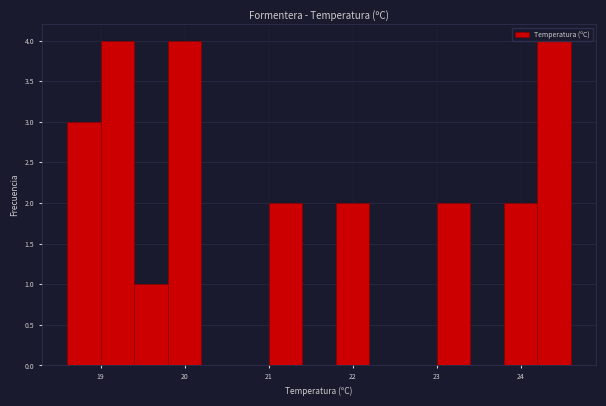

Reading left to right, transcribe this chart: for each bar, give the range it covers on the x-axis and its height. The values are not printed on the chart, so give them approximately, as read against the axis.

18.6 to 19.0: 3
19.0 to 19.4: 4
19.4 to 19.8: 1
19.8 to 20.2: 4
20.2 to 20.6: 0
20.6 to 21.0: 0
21.0 to 21.4: 2
21.4 to 21.8: 0
21.8 to 22.2: 2
22.2 to 22.6: 0
22.6 to 23.0: 0
23.0 to 23.4: 2
23.4 to 23.8: 0
23.8 to 24.2: 2
24.2 to 24.6: 4